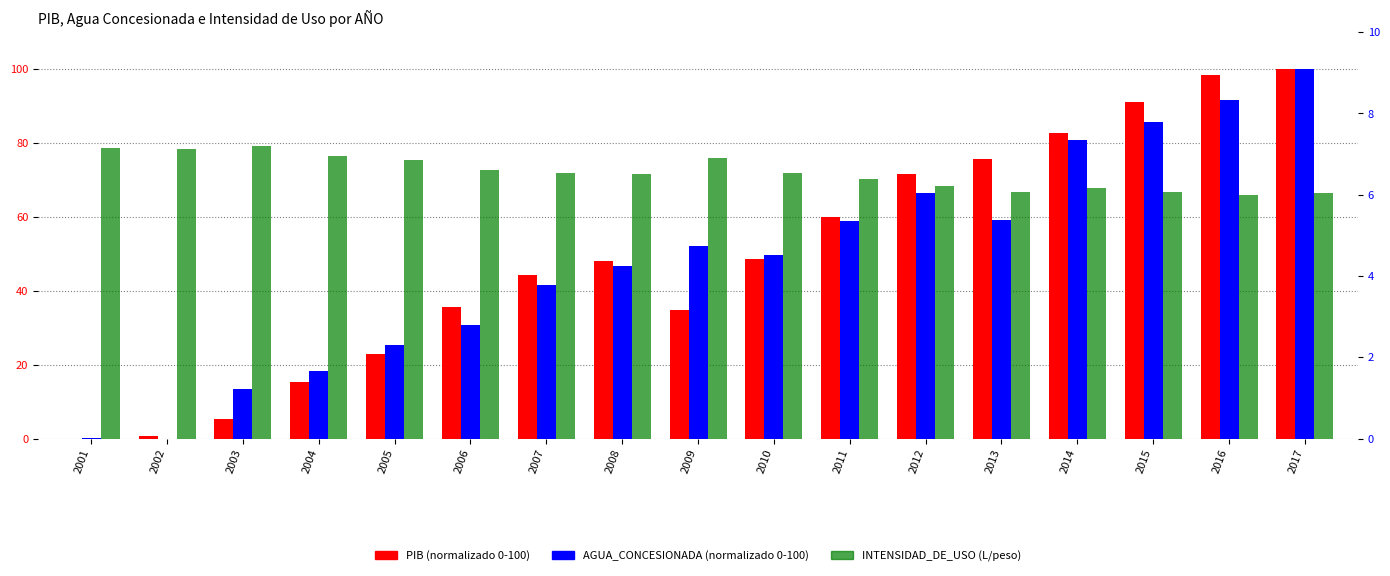

How many bars are there in each group?

3